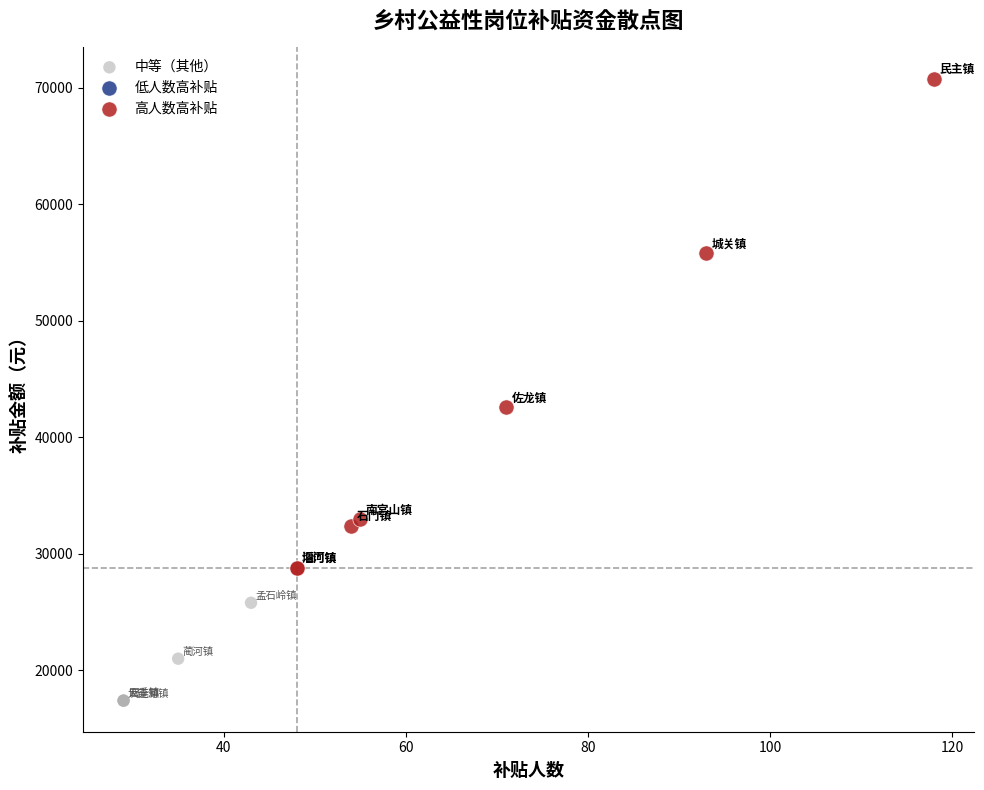

Which series has the largest Y range (max minus min)?

高人数高补贴